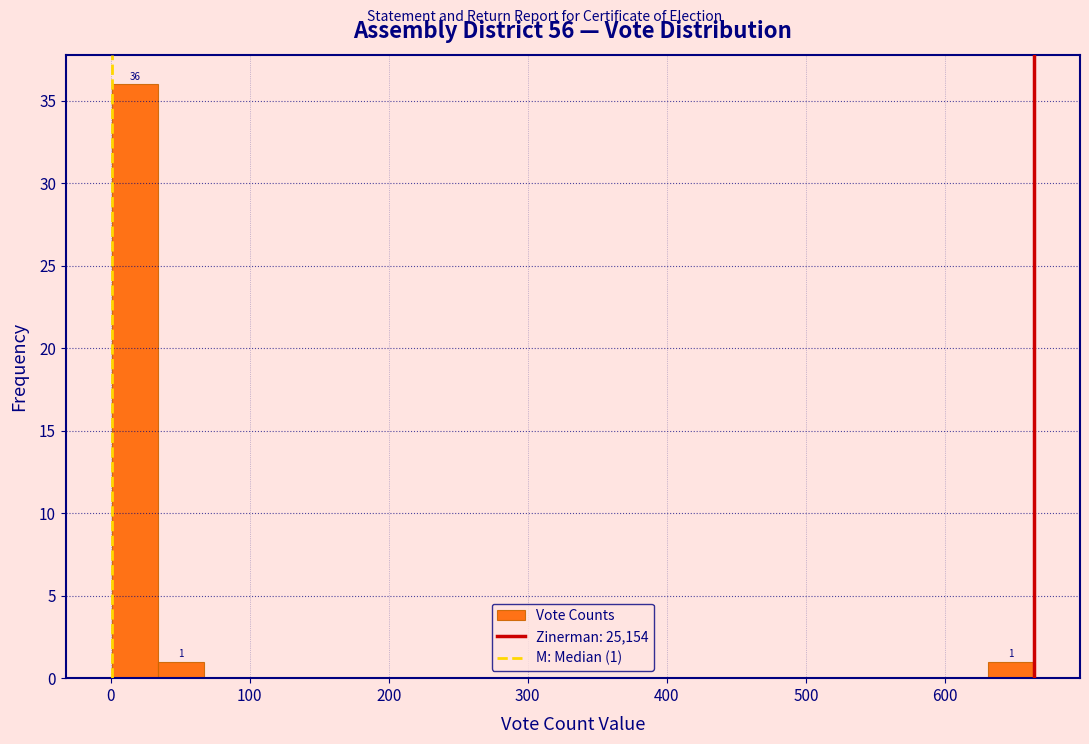

Read against the x-axis, roughly where is the centre of the tallest bar?

20